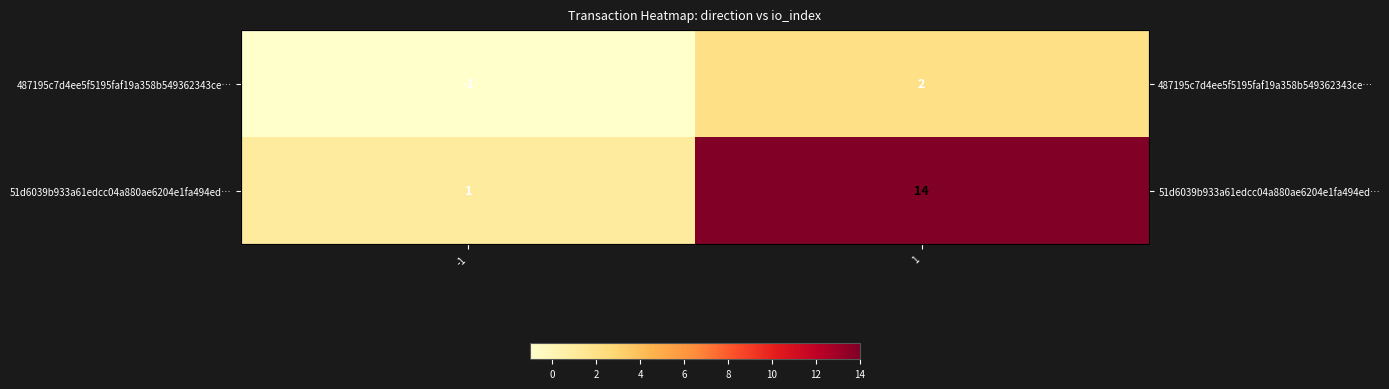

Count the 487195c7d4ee5f5195faf19a358b549362343ce… values in the range -1 to 2.

2